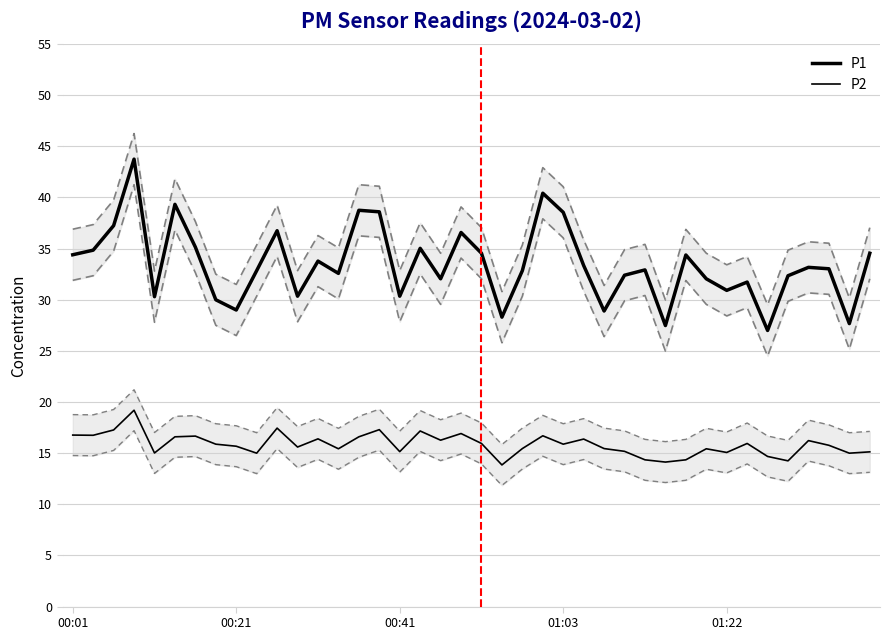

How many data points does each series have?

40